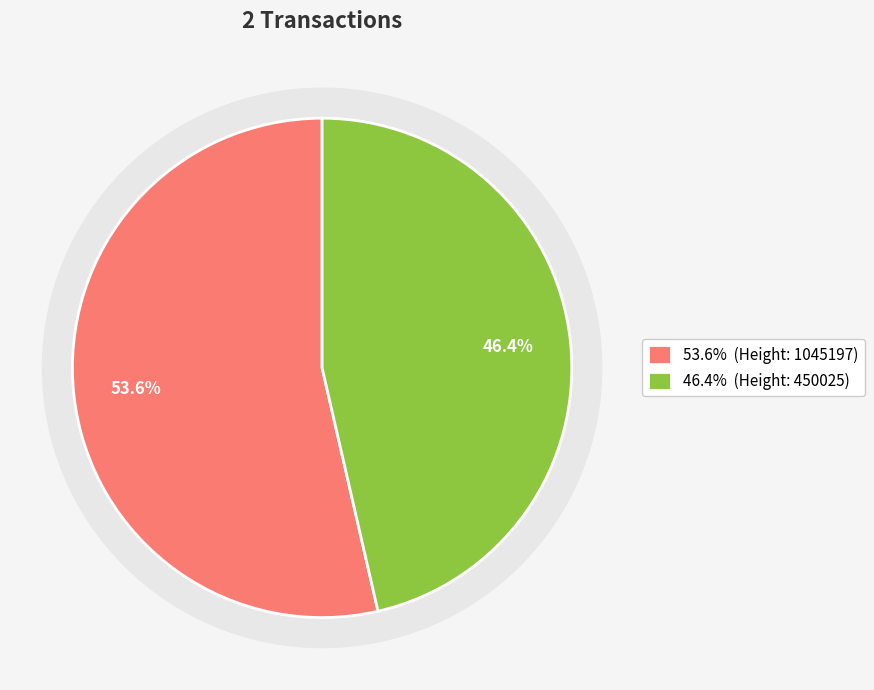

Rank the categories by value from highest to lowest.

1045197, 450025